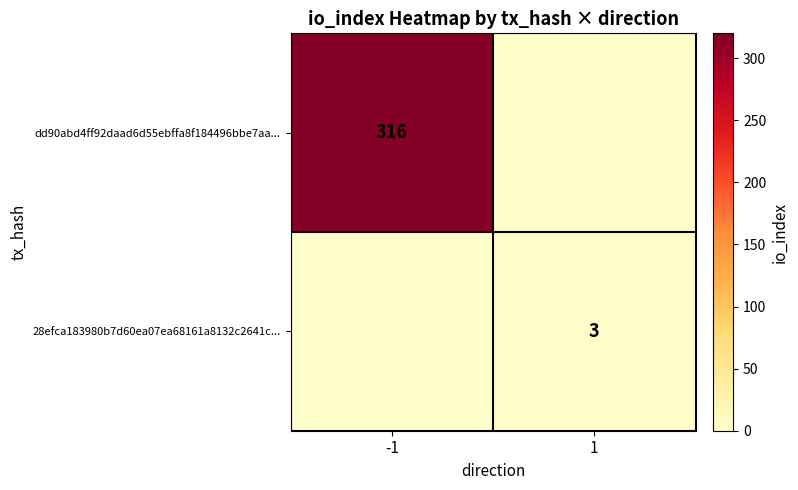

The value of dd90abd4ff92daad6d55ebffa8f184496bbe7aa... at -1 is 441. True or false?

False